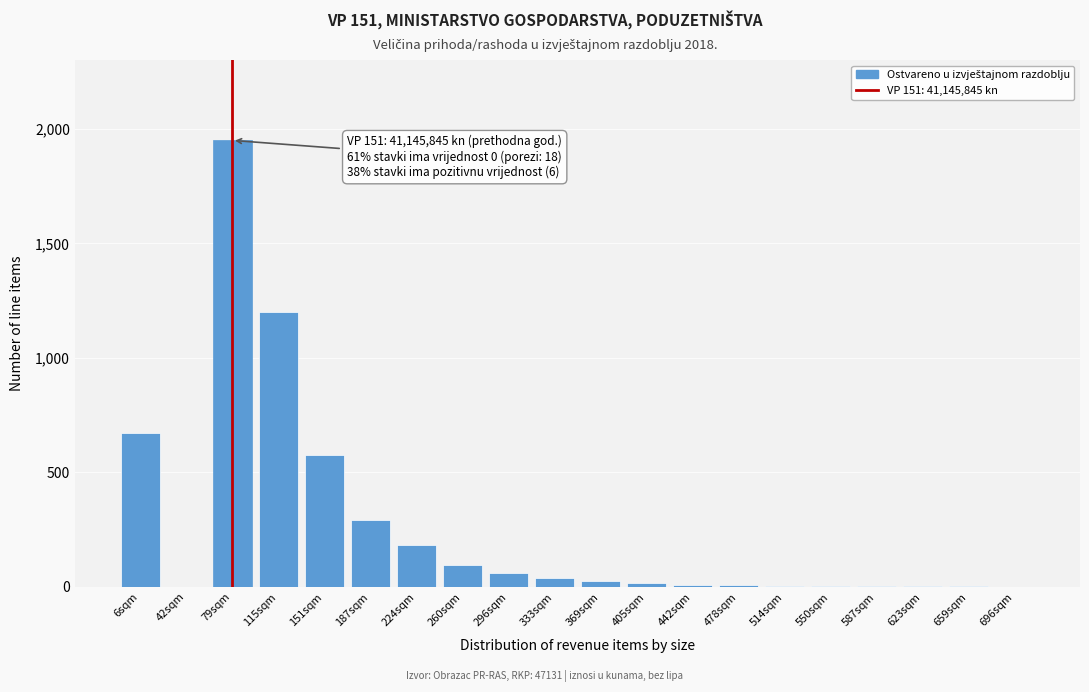

At which category does the chart reach its peak across all series?

79sqm